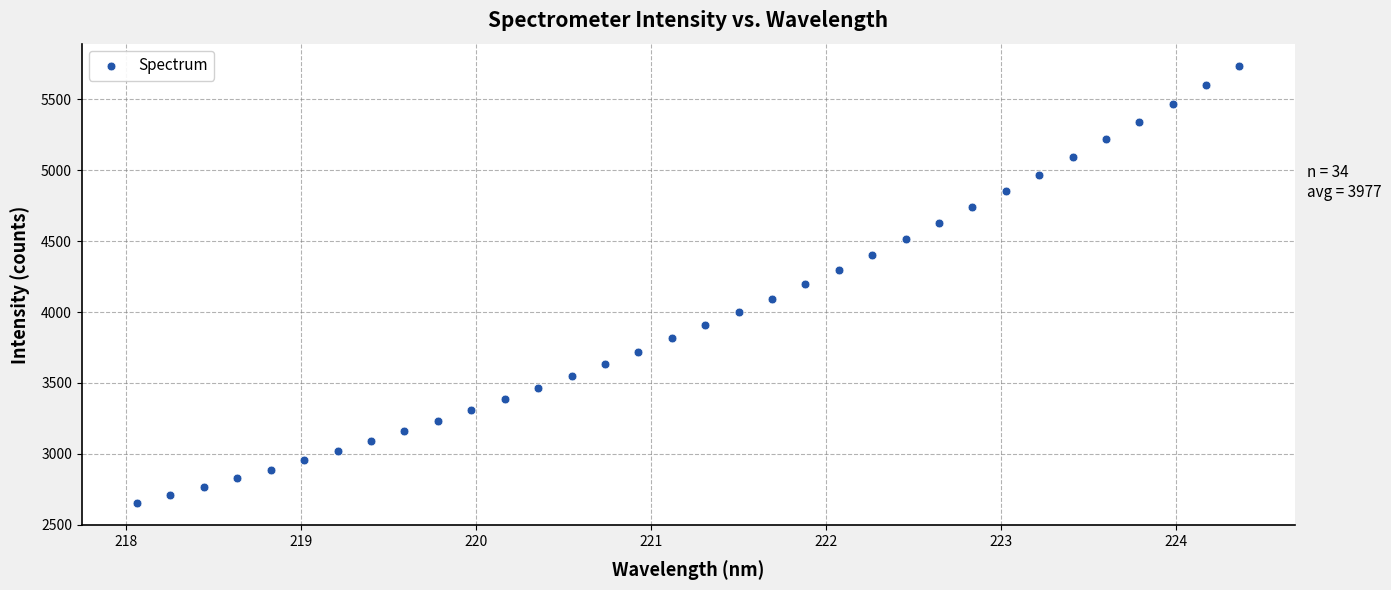

What is the range of X values (max minus min)?

6.3